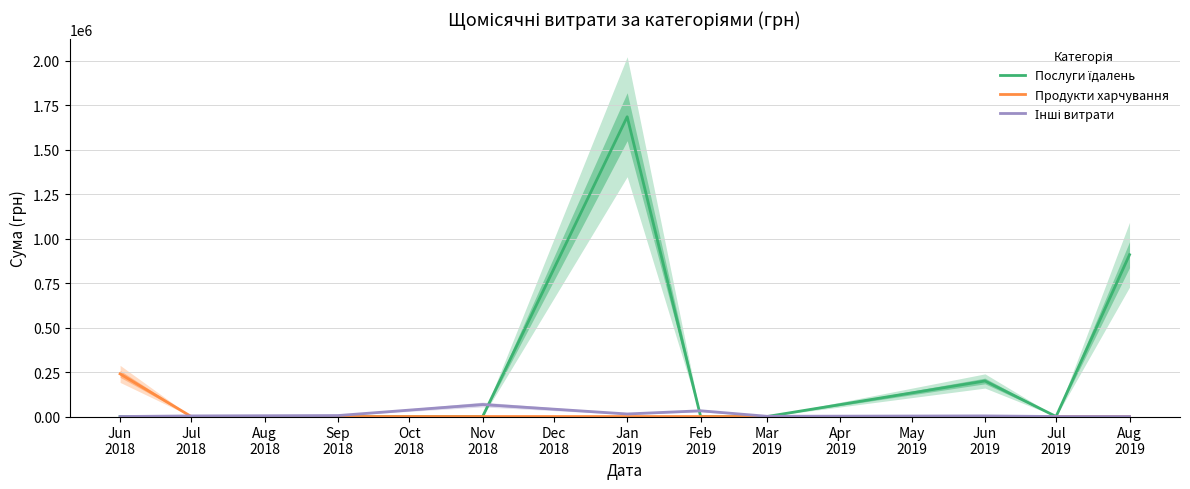

What is the difference between the second highest and second lowest values in the Послуги їдалень series?

910020.3